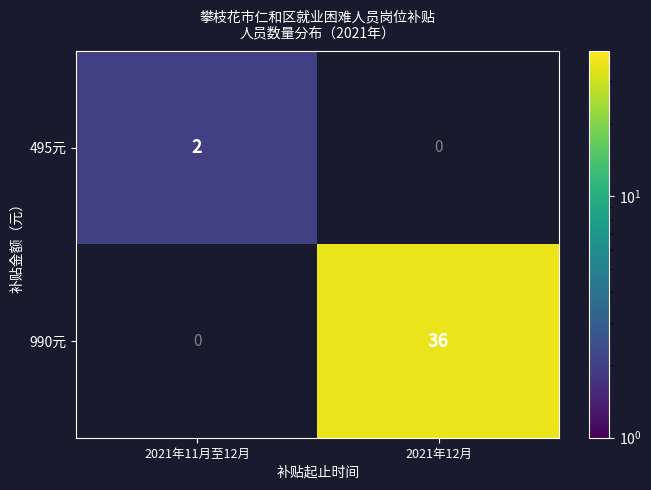

The value of 495元 at 2021年11月至12月 is 3. True or false?

False